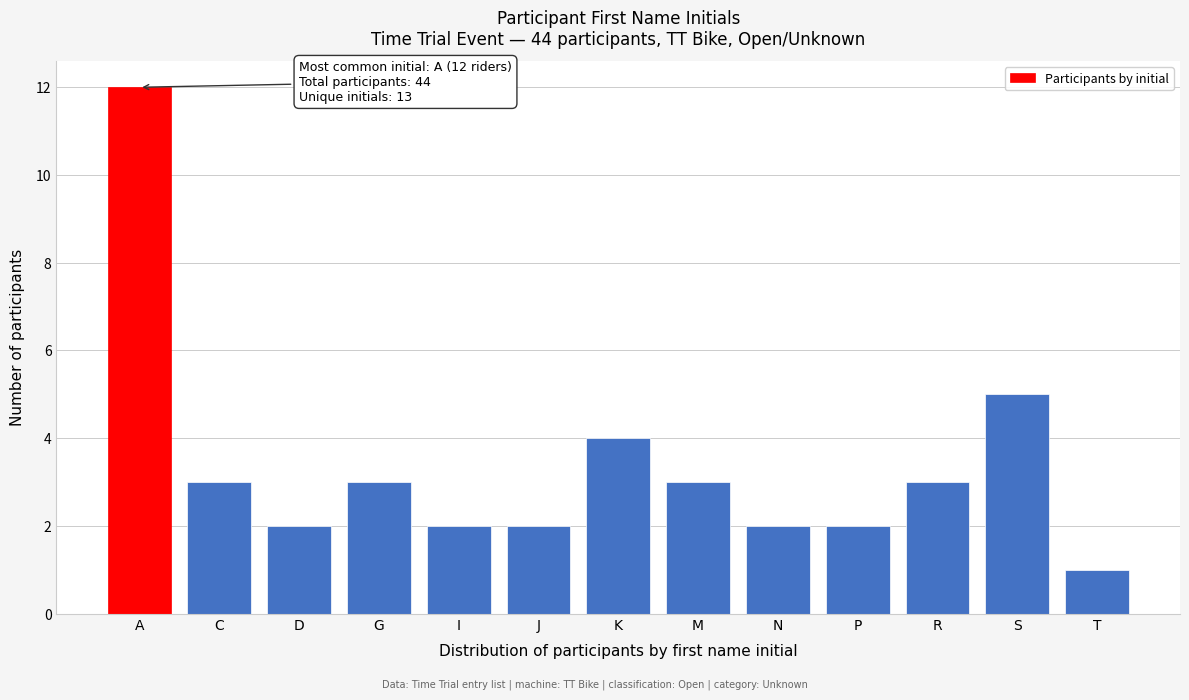

Reading left to right, what are all the values shown in this chart?

A=12	C=3	D=2	G=3	I=2	J=2	K=4	M=3	N=2	P=2	R=3	S=5	T=1